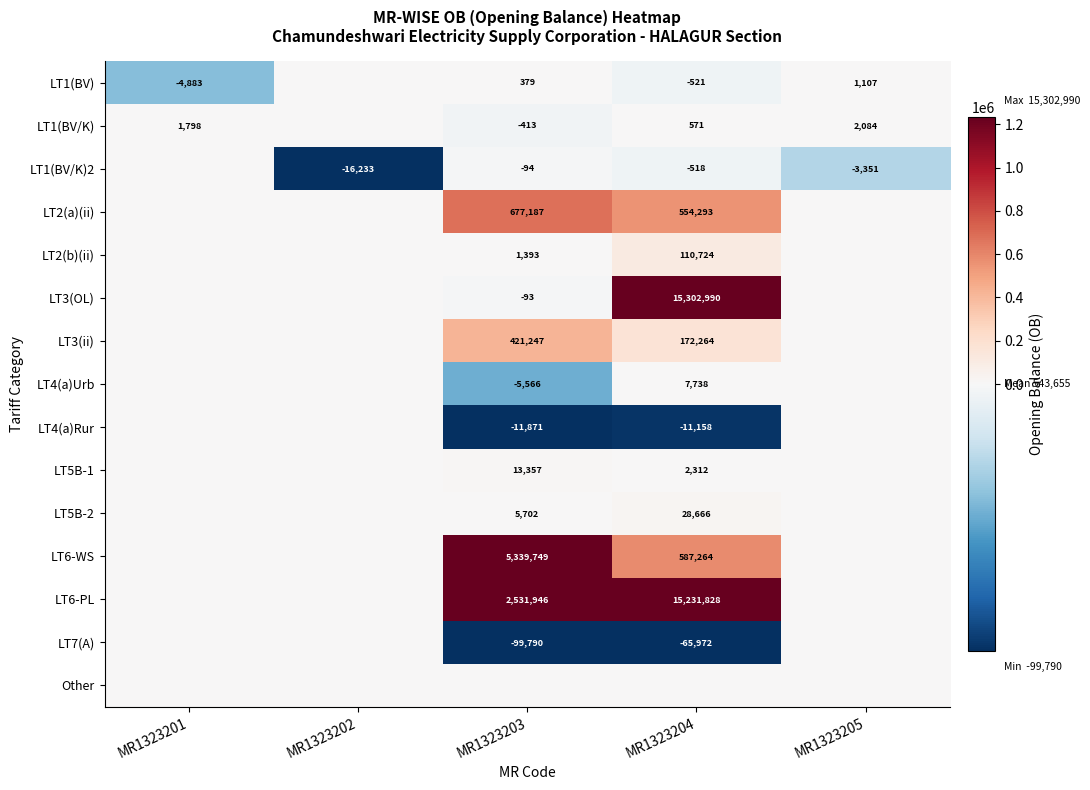

Is the value of LT1(BV/K) at MR1323201 greater than the value of LT4(a)Rur at MR1323204?

Yes